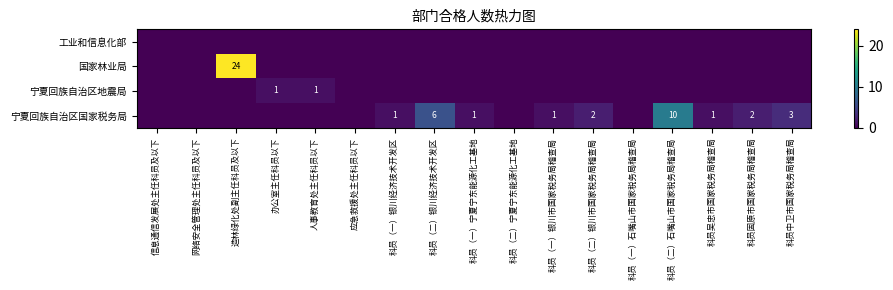

What is the spread (max minus min) of values at 科员固原市国家税务局稽查局?

2